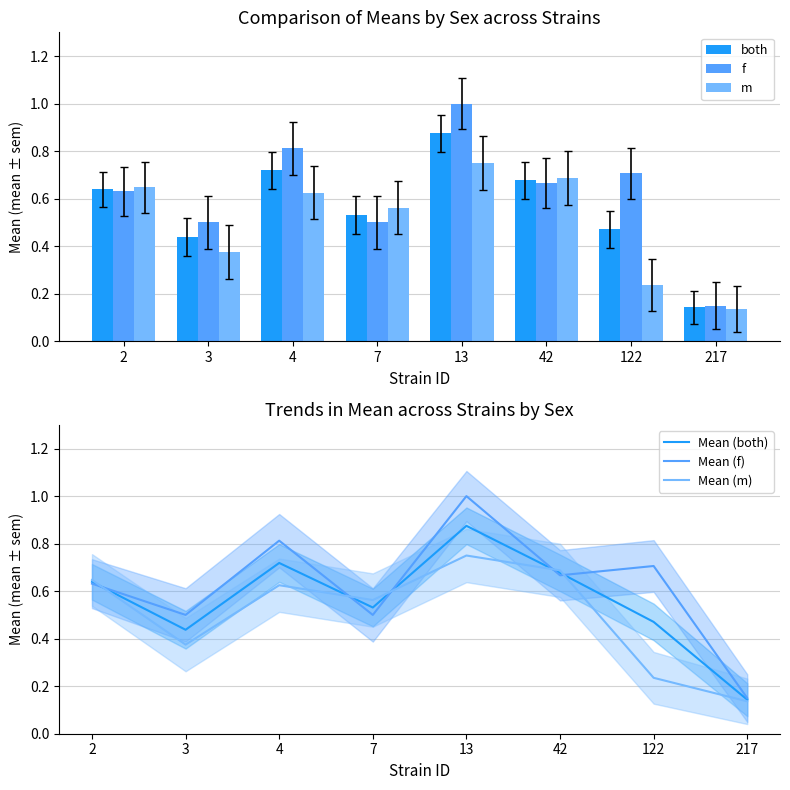

At how many categories does at least one series exceed 0?

8